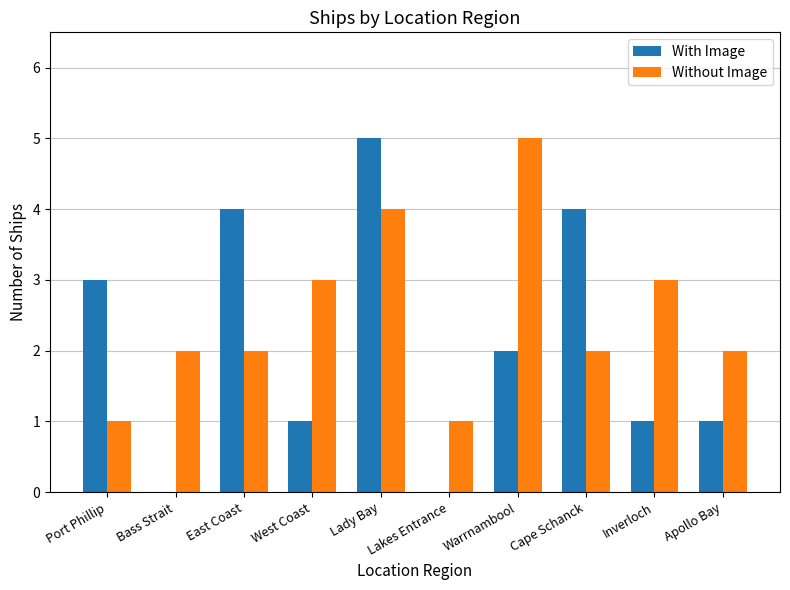

Between Port Phillip and Lakes Entrance, which series saw the biggest shift?

With Image